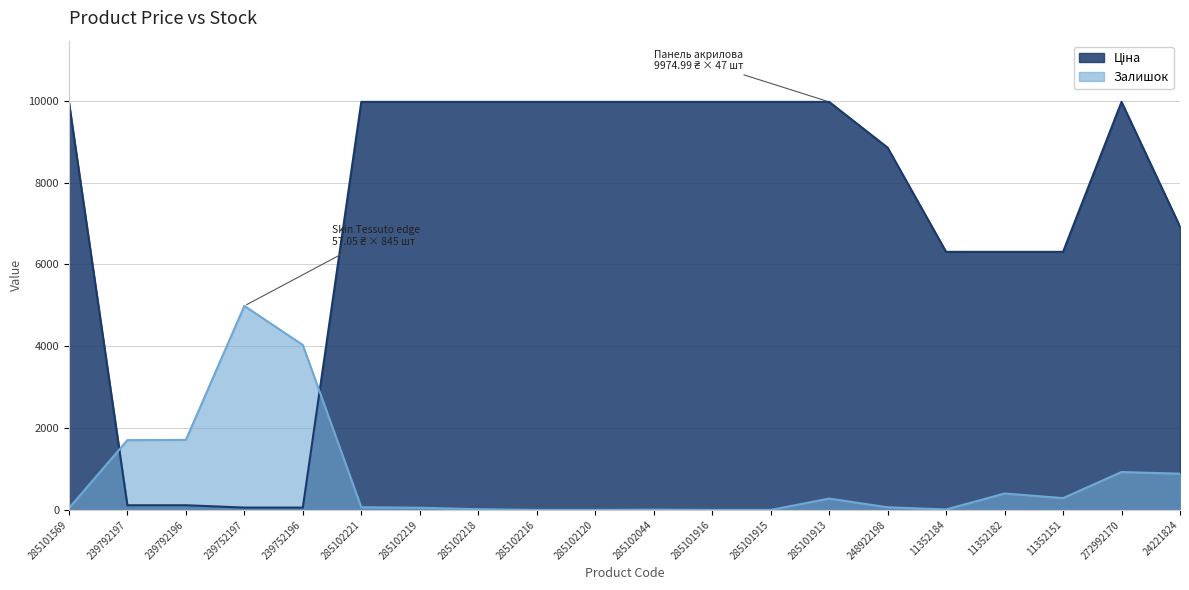

At how many categories does at least one series exceed 7431?

12